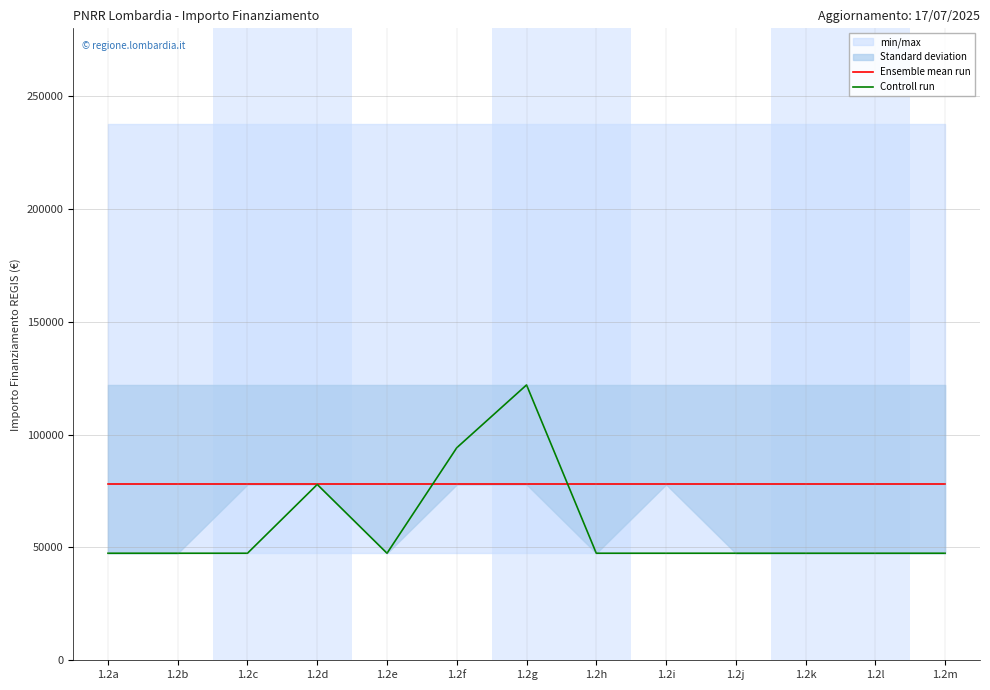

The value of Controll run at 1.2j is 47427. True or false?

True